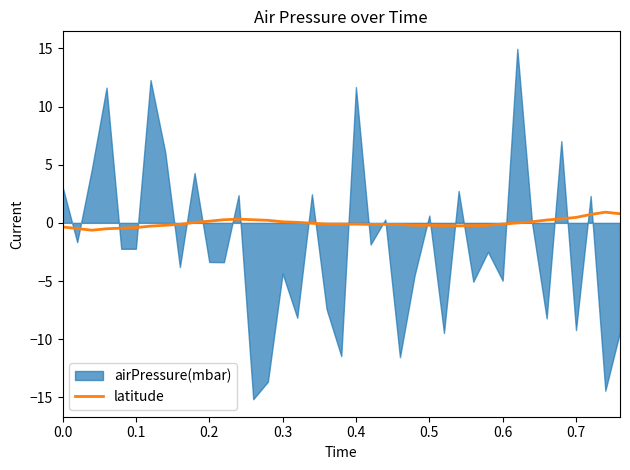

What is the highest value of the latitude series?

0.9